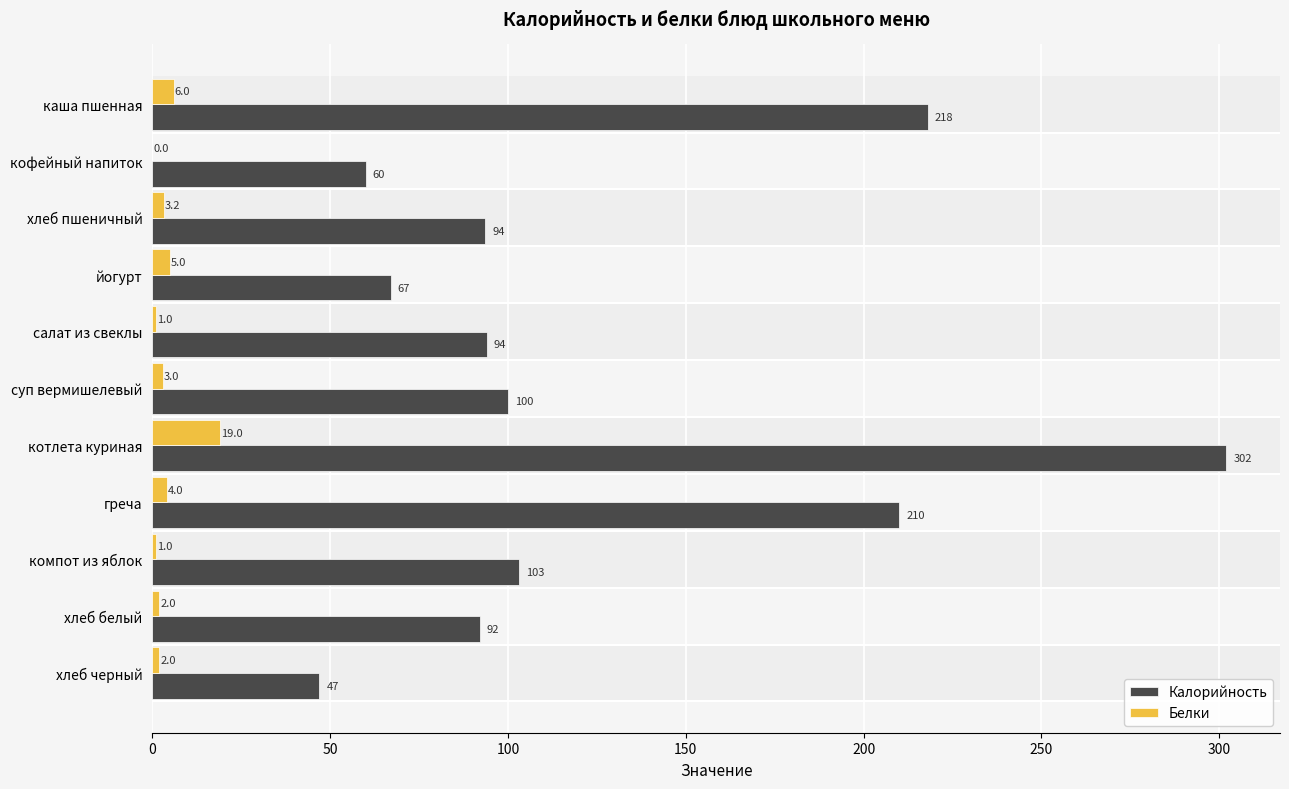

What is the sum of the Калорийность values at йогурт and компот из яблок?

170.0